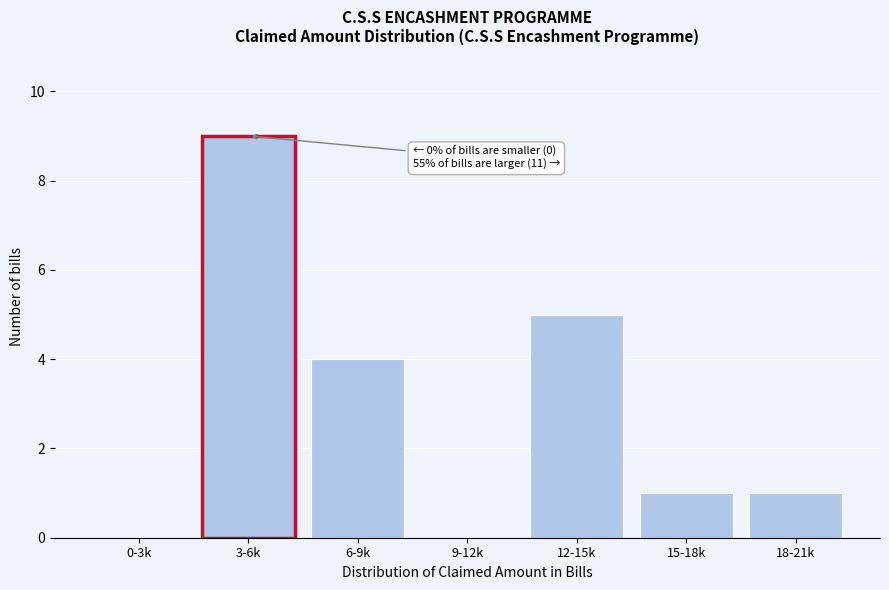

Reading left to right, transcribe all the data shown in this chart.

0-3k=0	3-6k=9	6-9k=4	9-12k=0	12-15k=5	15-18k=1	18-21k=1